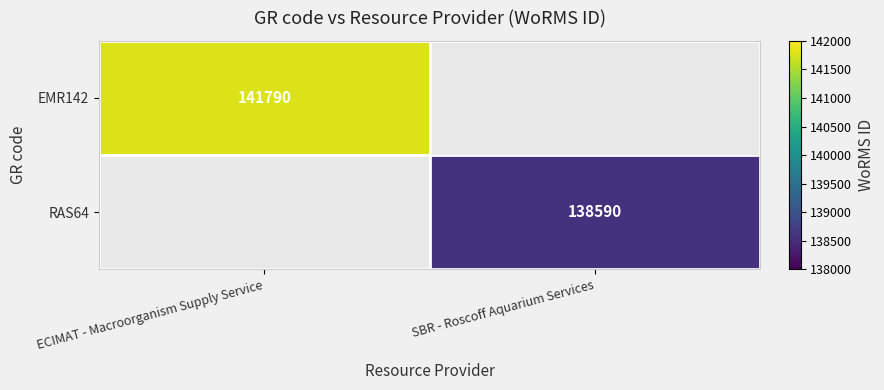

The value of EMR142 at ECIMAT - Macroorganism Supply Service is 141790. True or false?

True